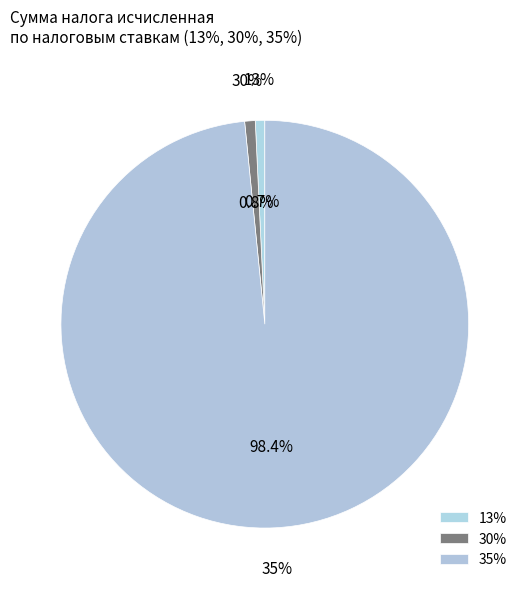

What is the change in value from 13% to 35%?

+965589766